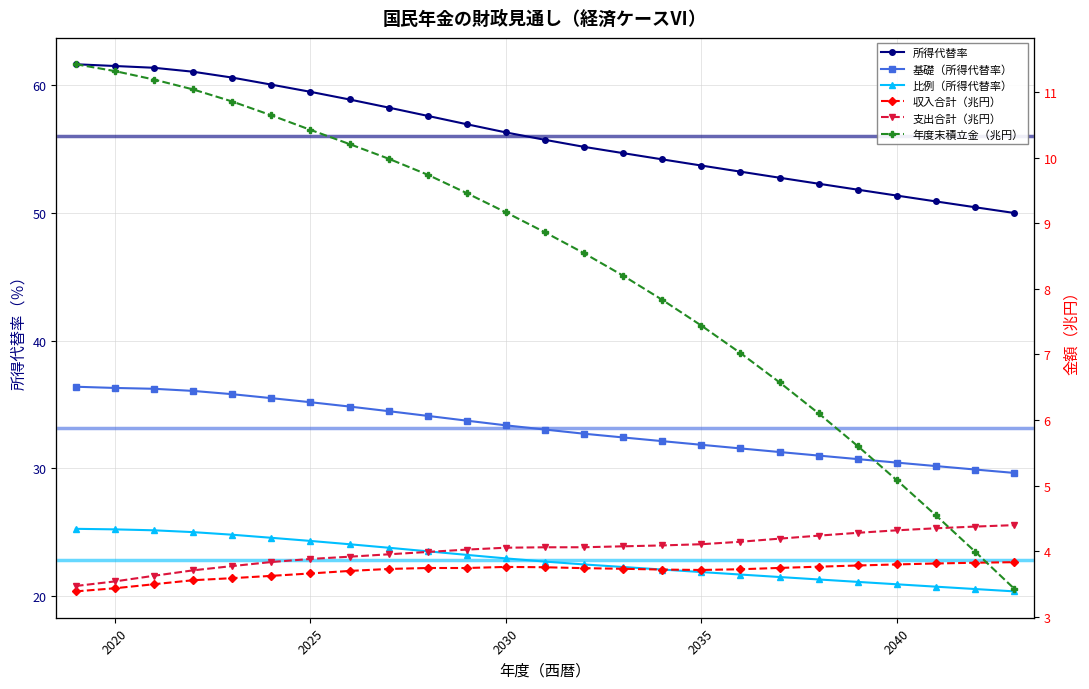

How many values in the 所得代替率 series exceed 55?

14